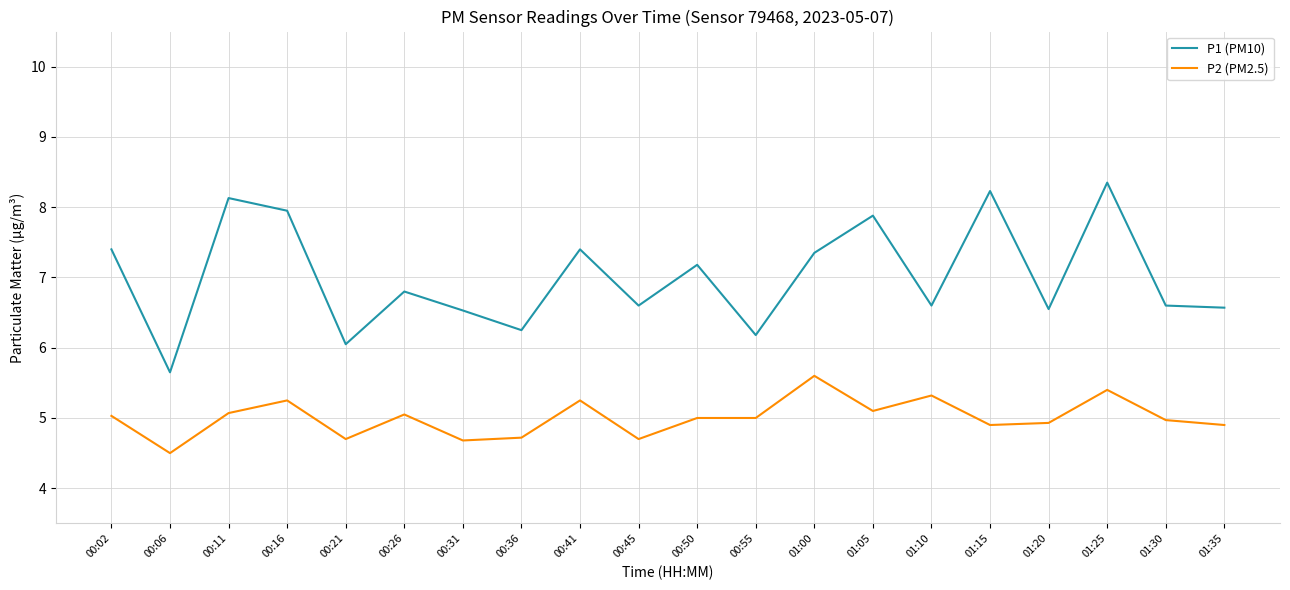

Where is the first local minimum for P2 (PM2.5)?

00:06